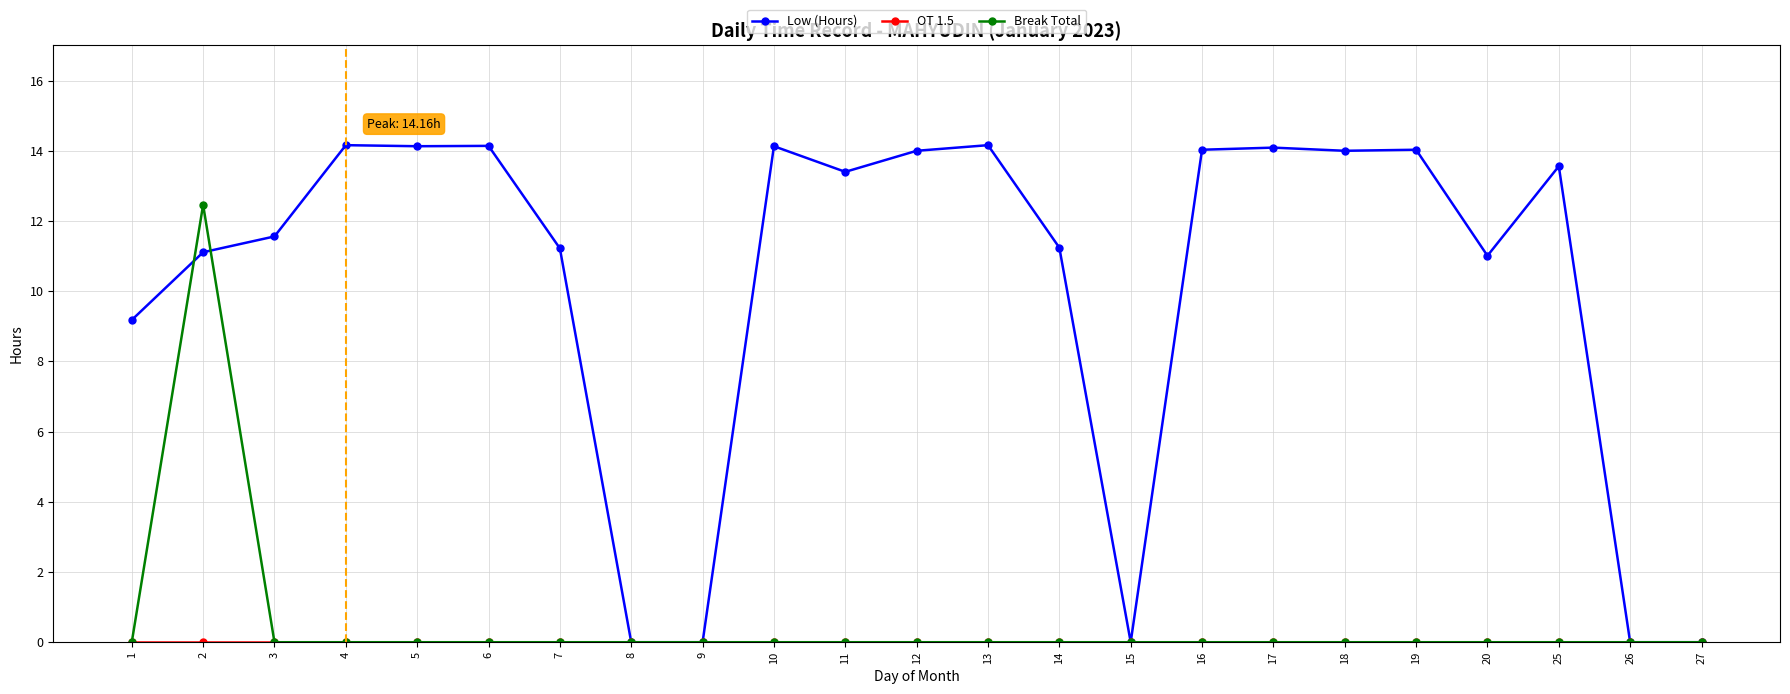

Where do Low (Hours) and Break Total first cross each other?

1 and 2